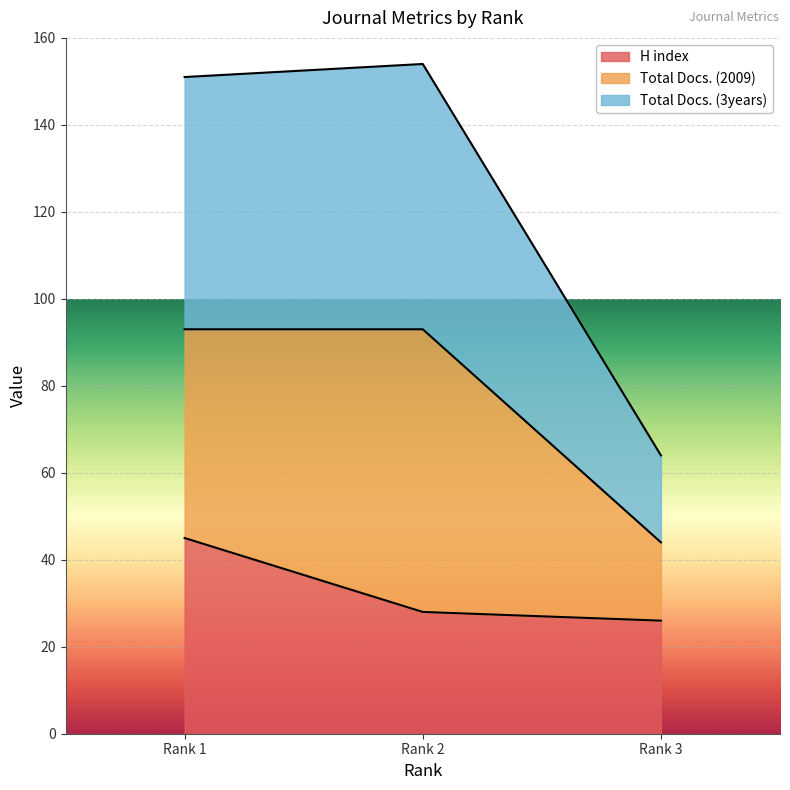

Where is H index nearest to the value 35?

Rank 2